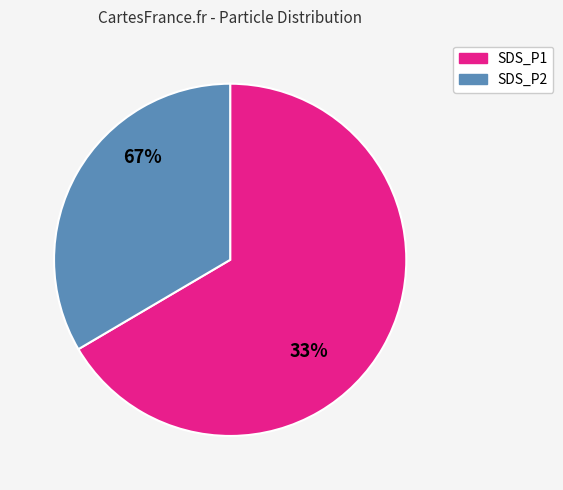

Which category has the biggest portion of the pie?

SDS_P1